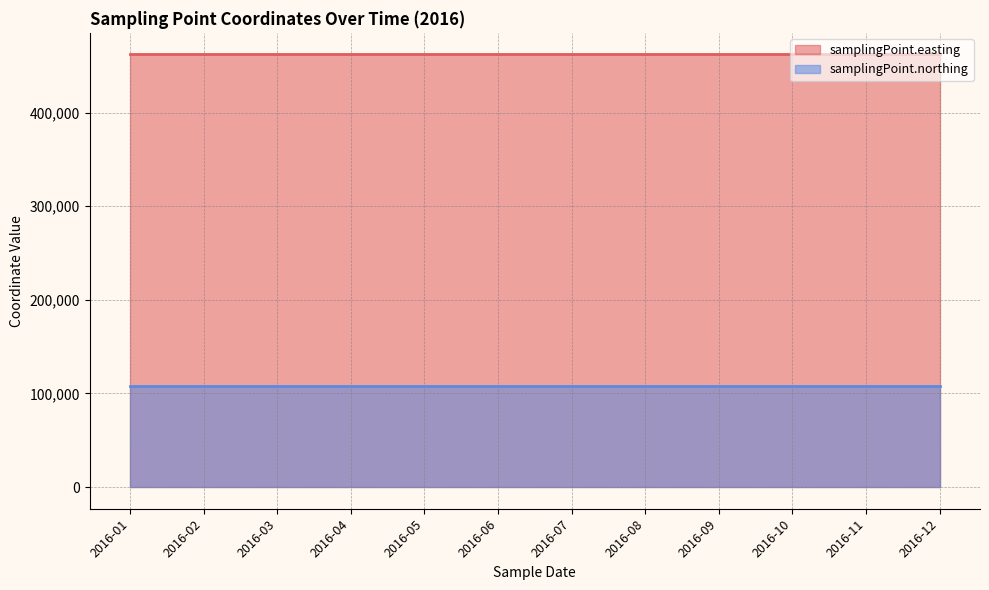

The value of samplingPoint.northing at 2016-10 is 108480. True or false?

True